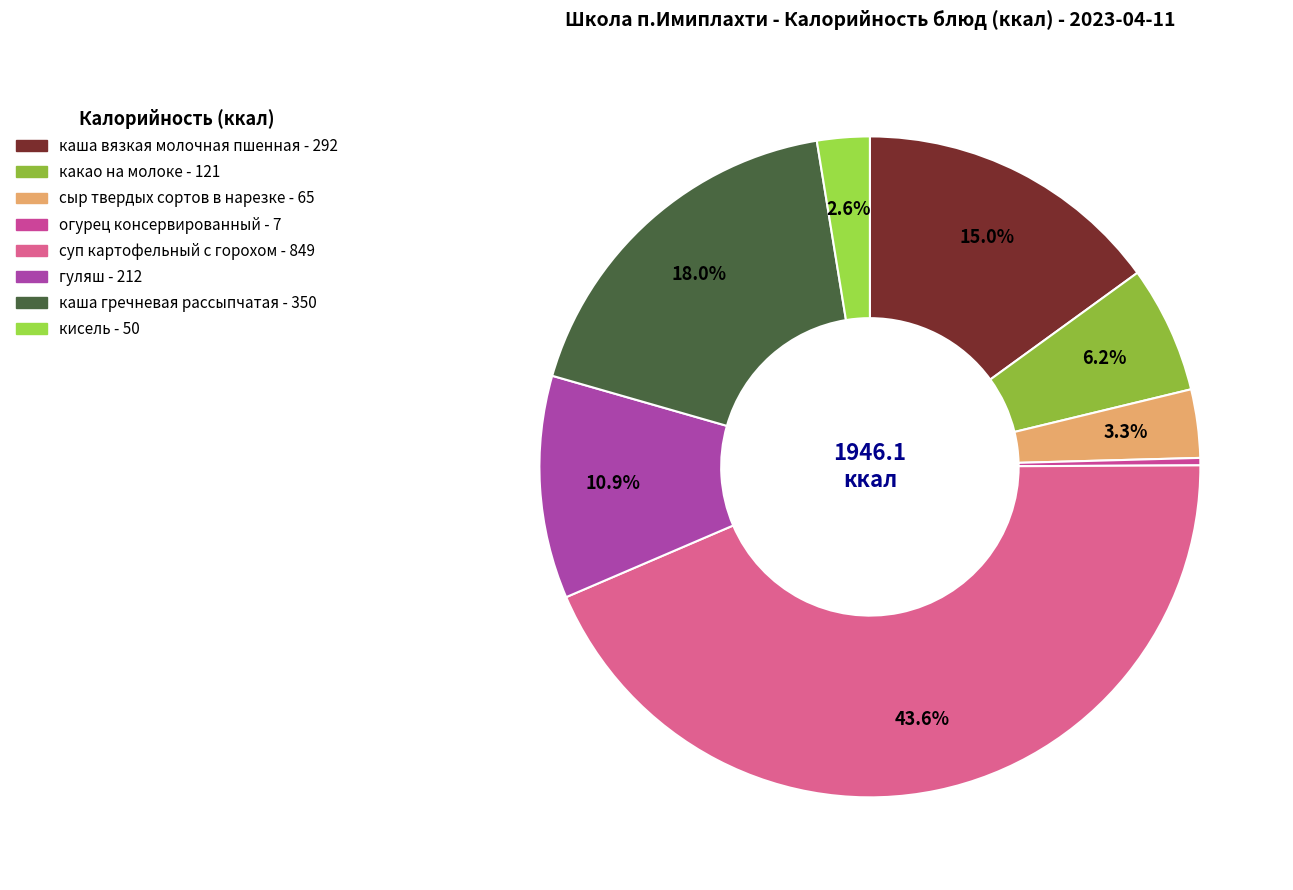

What is the ratio of the value at гуляш to the value at суп картофельный с горохом?

0.2